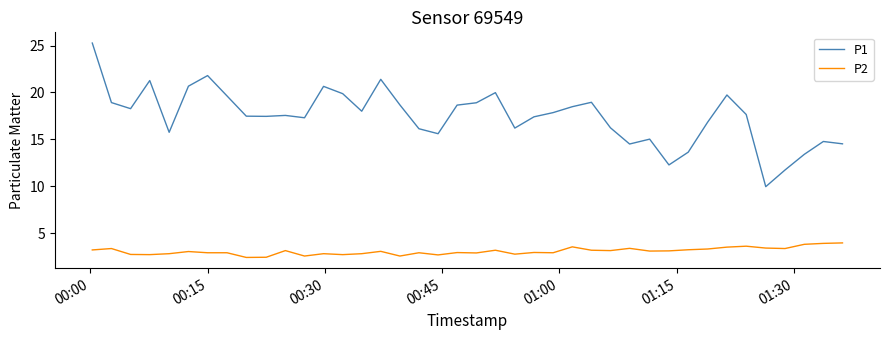

What is the minimum value shown in the chart?

2.4